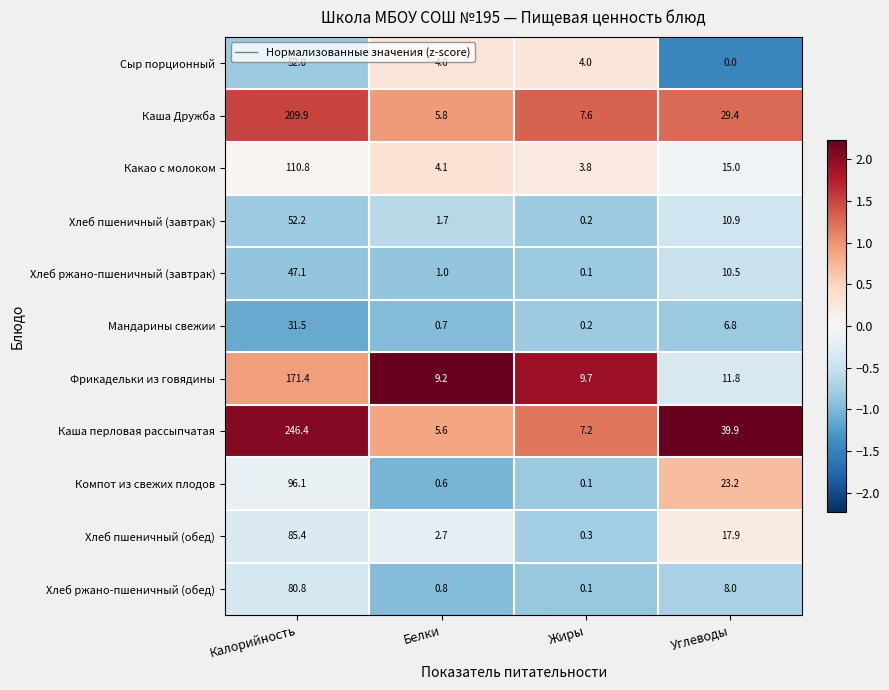

Which series has the largest total across all categories?

Каша перловая рассыпчатая